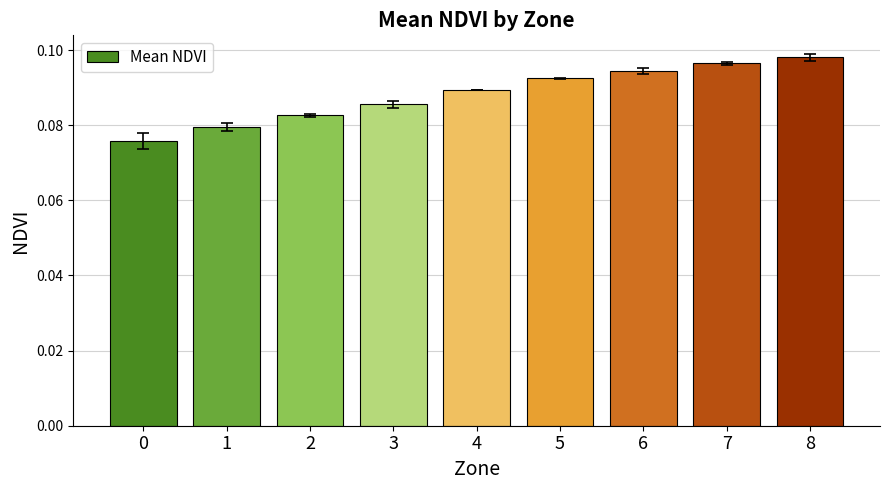

Does the chart contain any negative values?

No